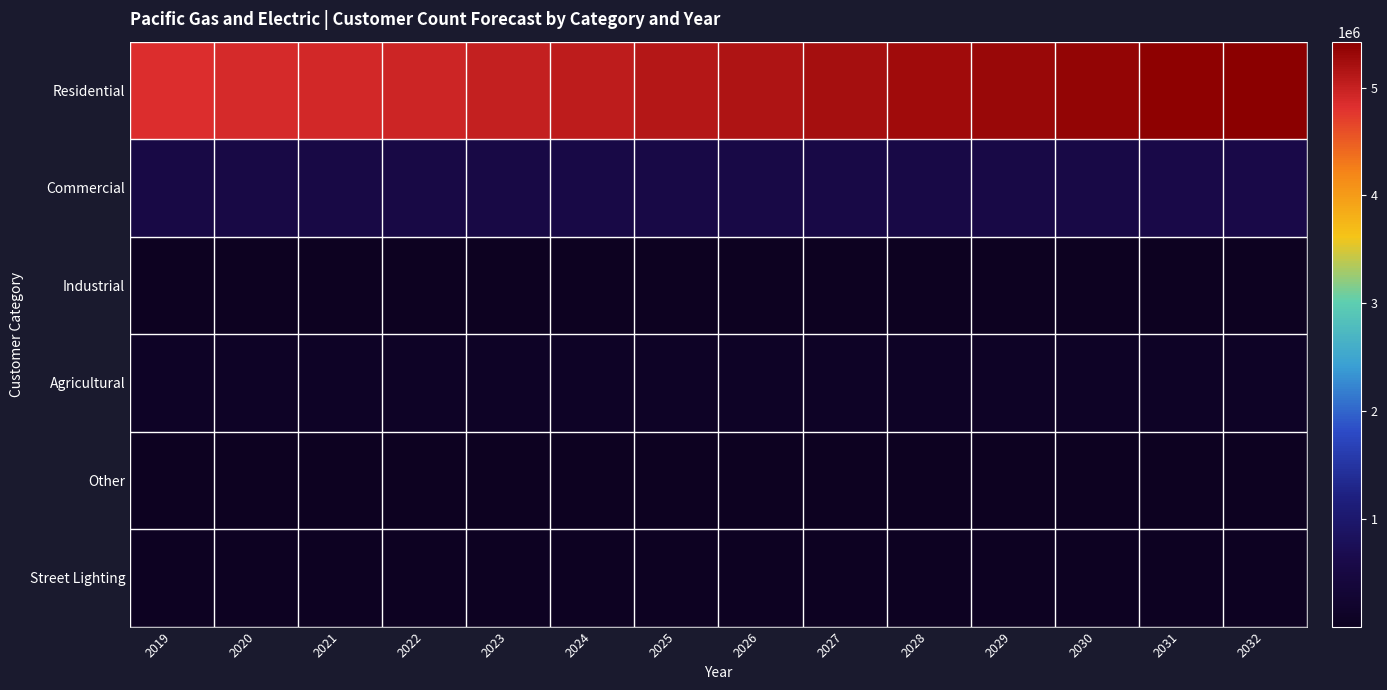

Reading left to right, extract all data points from this chart.

Residential: 2019=4841900.0	2020=4878305.7	2021=4908445.3	2022=4957267.2	2023=5010534.3	2024=5063101.8	2025=5114695.8	2026=5165504.8	2027=5214339.2	2028=5260140.0	2029=5303314.1	2030=5345052.5	2031=5386028.6	2032=5426052.1
Commercial: 2019=548877.5	2020=547430.7	2021=545666.6	2022=548542.0	2023=551577.4	2024=554587.7	2025=557562.9	2026=560509.9	2027=563385.8	2028=566152.6	2029=568824.9	2030=571445.5	2031=574038.6	2032=576597.5
Industrial: 2019=1180.0	2020=1174.7	2021=1114.0	2022=1114.0	2023=1114.0	2024=1114.0	2025=1114.0	2026=1114.0	2027=1114.0	2028=1114.0	2029=1114.0	2030=1114.0	2031=1114.0	2032=1114.0
Agricultural: 2019=90256.8	2020=90277.7	2021=89177.4	2022=88789.4	2023=88696.8	2024=88744.7	2025=88859.5	2026=89006.3	2027=89168.3	2028=89337.6	2029=89510.3	2030=89684.7	2031=89859.8	2032=90035.4
Other: 2019=3716.2	2020=3729.1	2021=3725.2	2022=3725.6	2023=3725.6	2024=3725.6	2025=3725.6	2026=3725.6	2027=3725.6	2028=3725.6	2029=3725.6	2030=3725.6	2031=3725.6	2032=3725.6
Street Lighting: 2019=34741.1	2020=35020.2	2021=36353.8	2022=36536.6	2023=36720.2	2024=36903.9	2025=37087.4	2026=37271.2	2027=37455.2	2028=37639.4	2029=37823.3	2030=38007.4	2031=38191.9	2032=38376.3